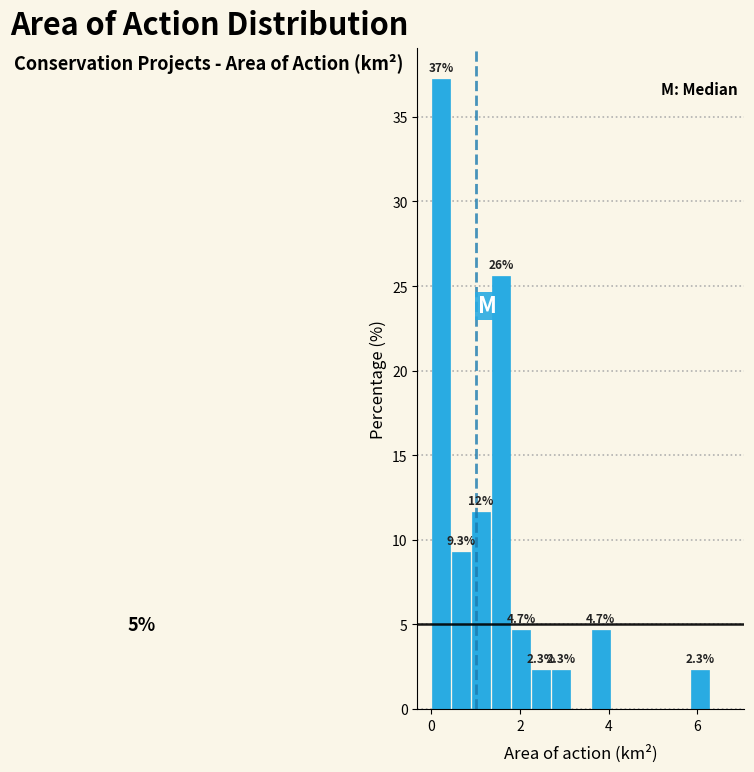

Read against the x-axis, roughly where is the centre of the tallest bar?

0.2